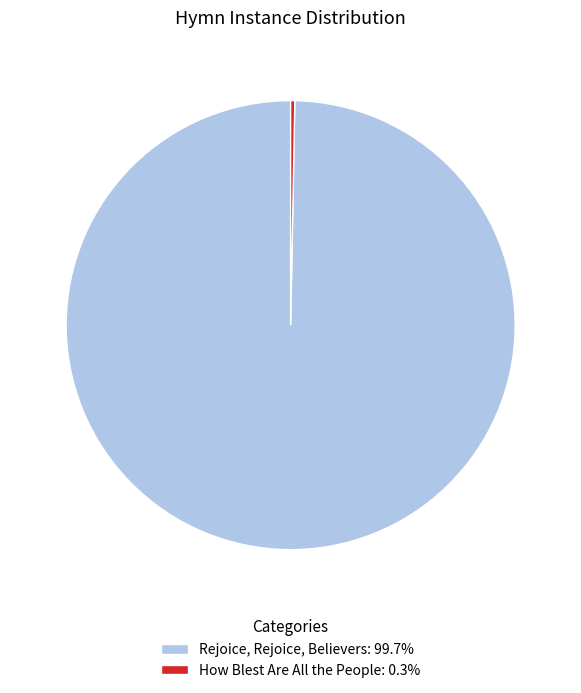

Rank the categories by value from lowest to highest.

How Blest Are All the People, Rejoice, Rejoice, Believers